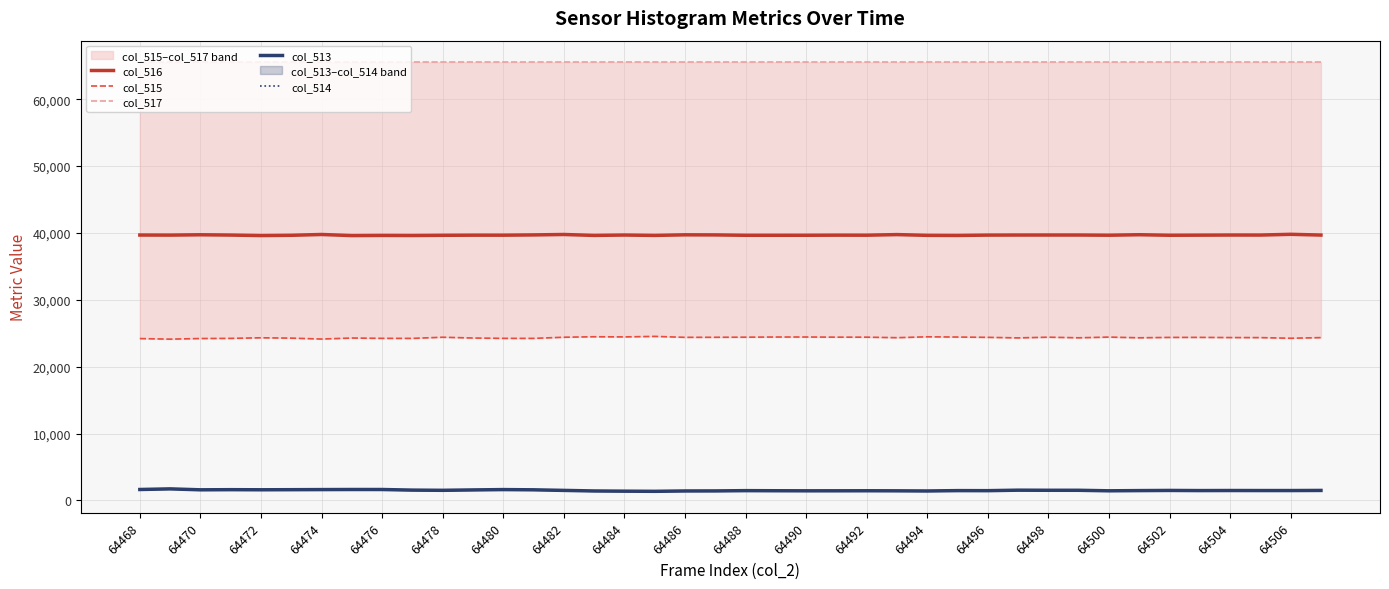

What is the average value of the col_513 series?

1518